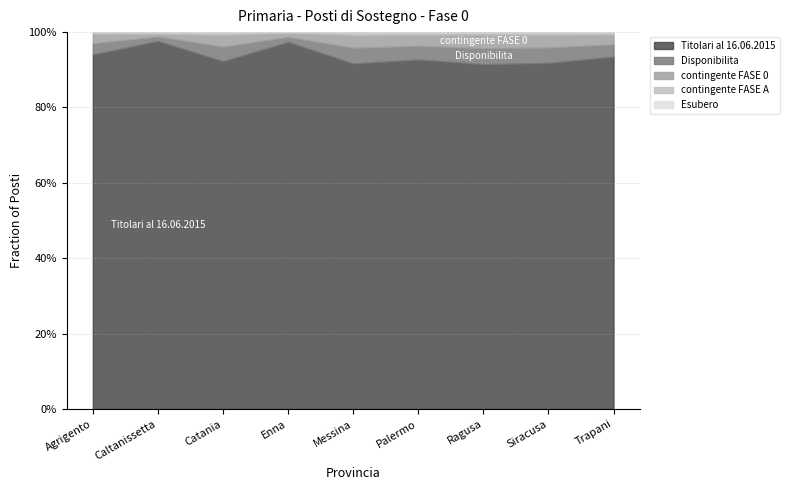

Is the value of Esubero at Caltanissetta greater than the value of Disponibilita at Caltanissetta?

No